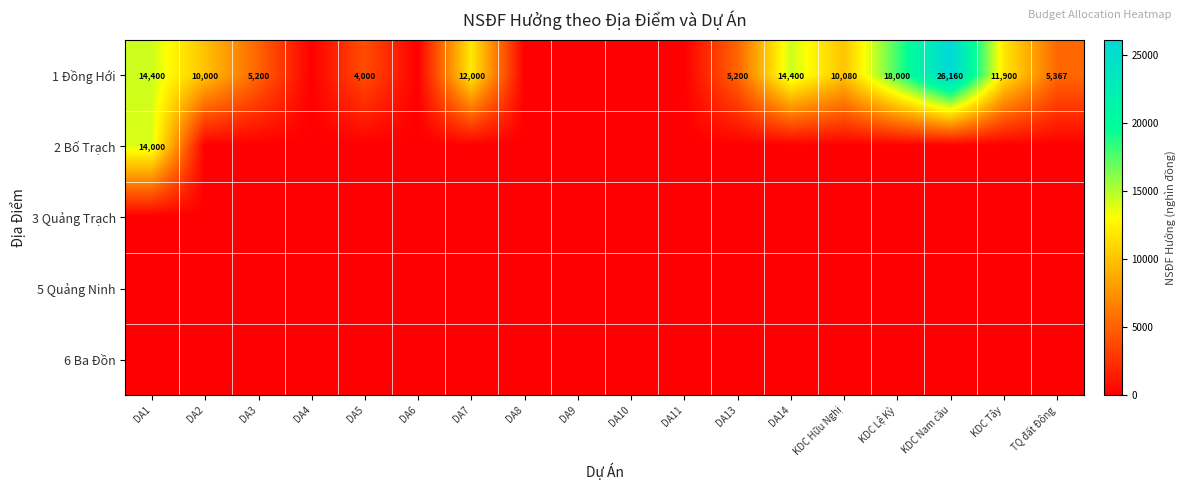

True or false: 1 Đồng Hới has a value of 8574 at TQ đất Đông.

False